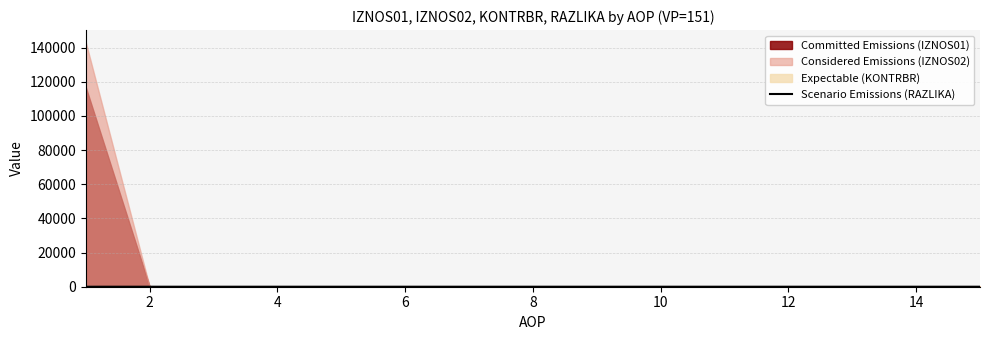

Which has a higher value, 14 or 14?

14